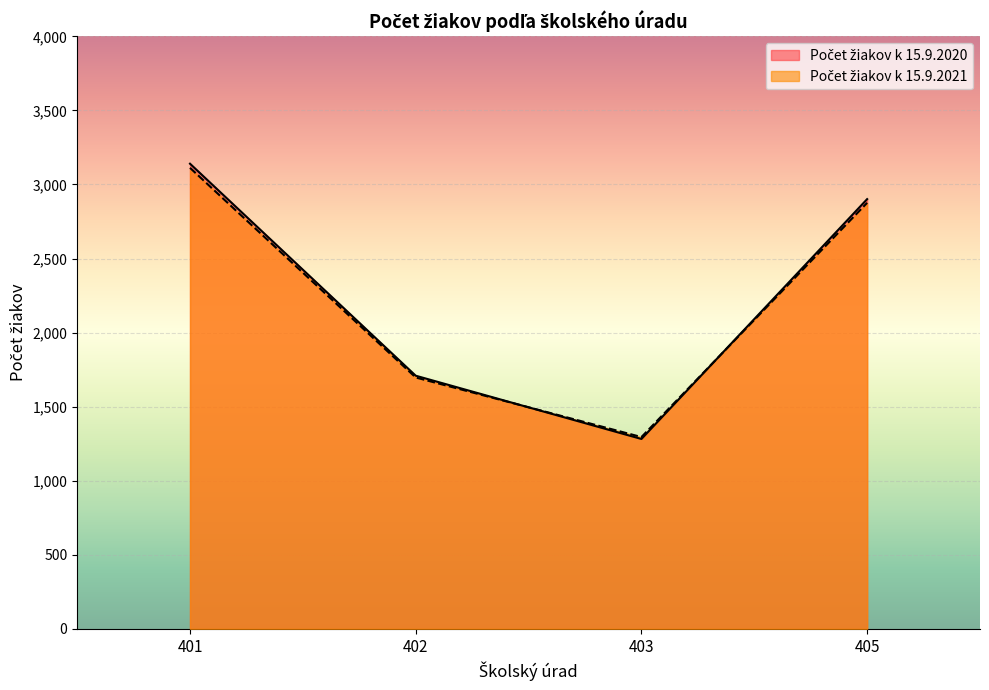

Which series has the widest spread of values?

Počet žiakov k 15.9.2020